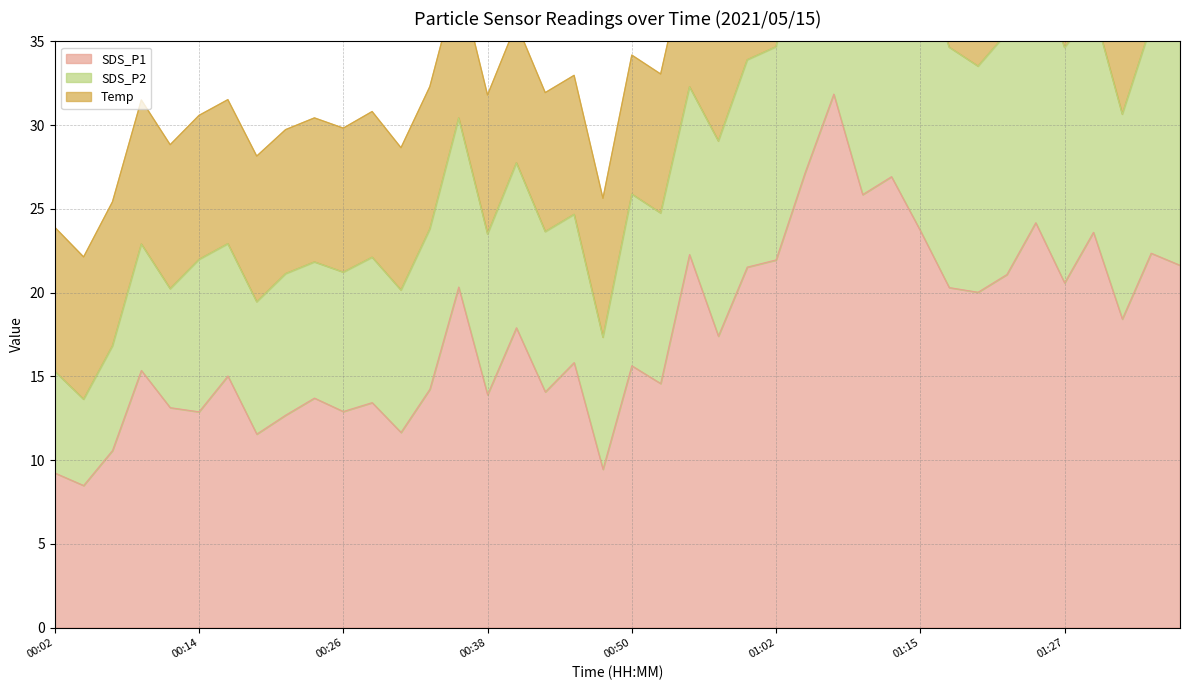

Which category has the lowest value in the SDS_P2 series?

00:04